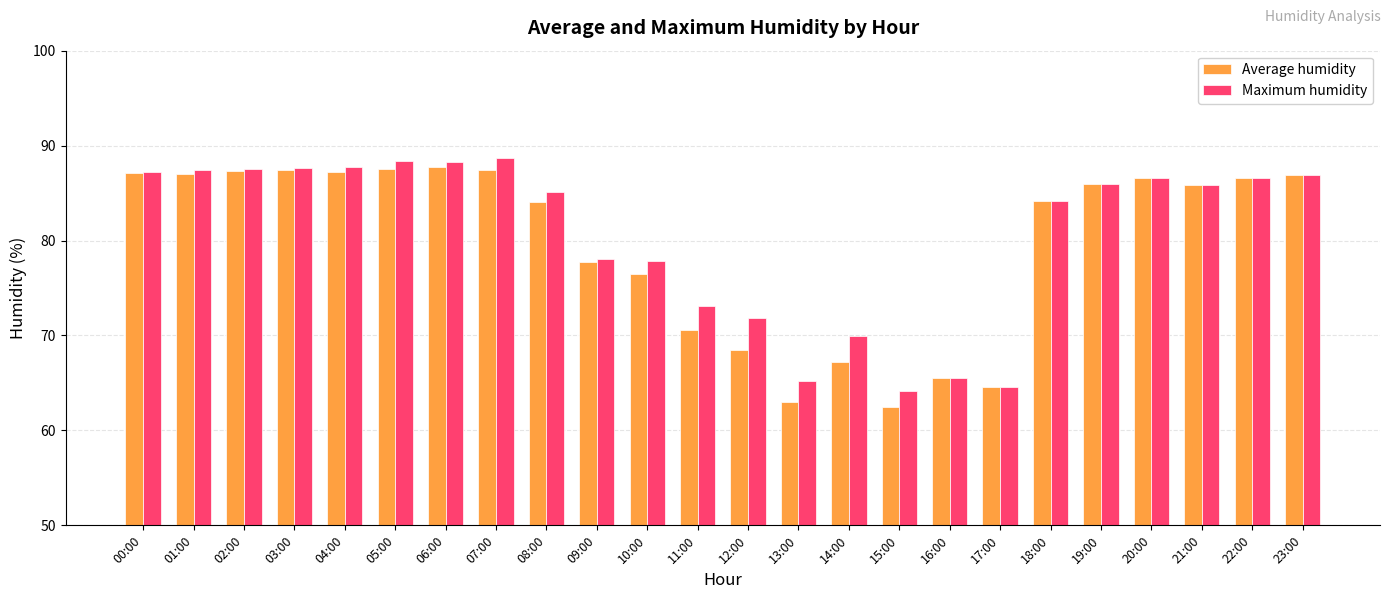

What is the minimum value shown in the chart?

62.5